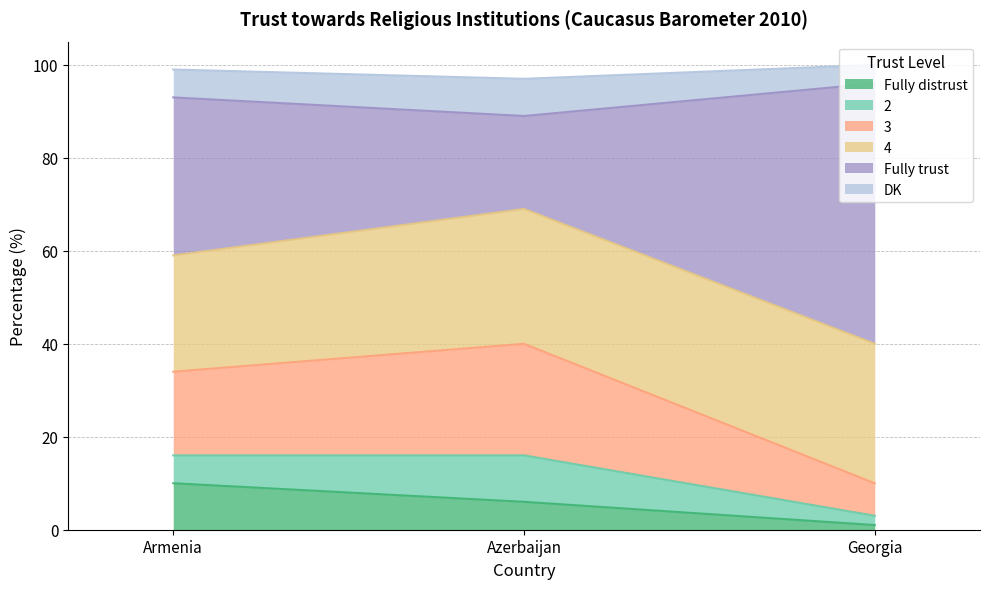

What is the difference between the maximum and minimum values in the DK series?

3